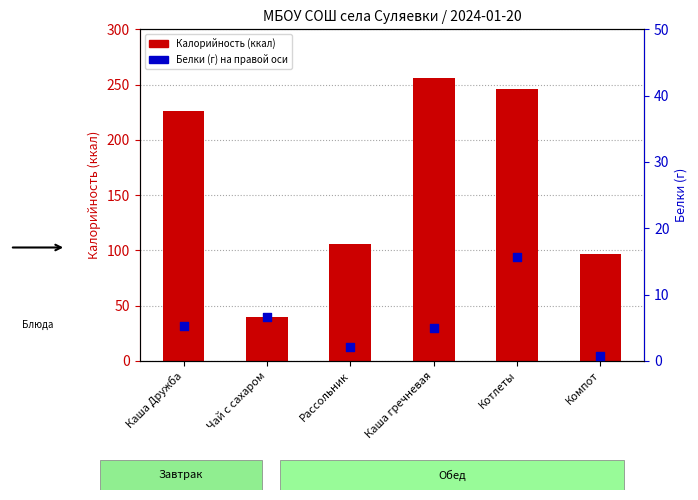

Which series has the largest total across all categories?

Калорийность